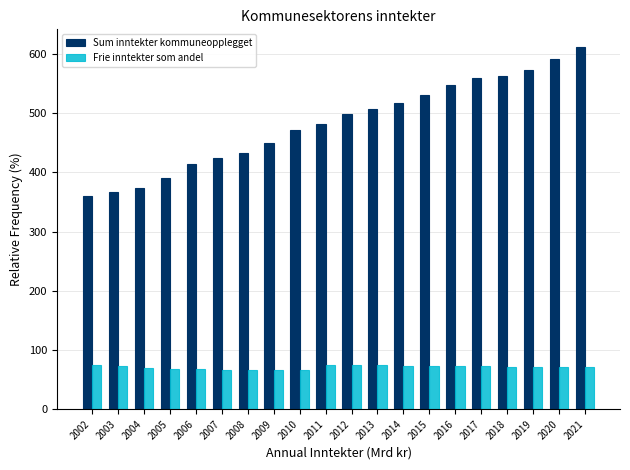

What is the smallest value displayed?

65.4